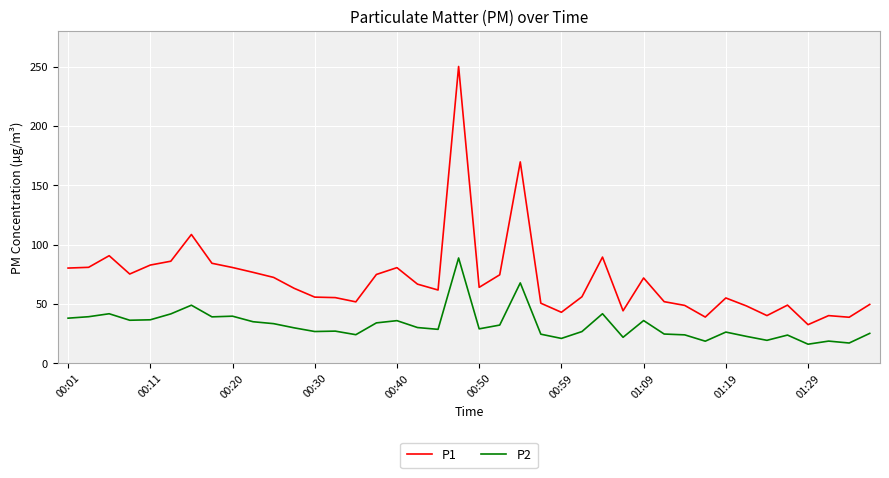

Which series has the widest spread of values?

P1